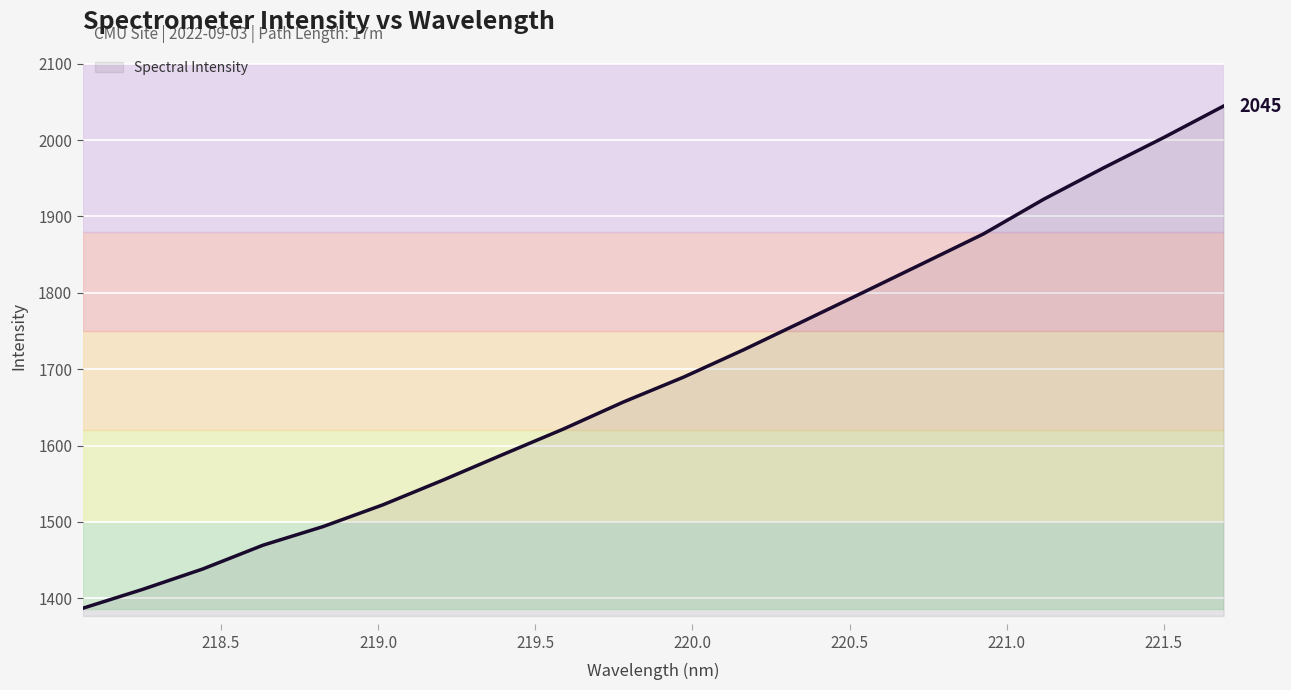

What is the difference between the maximum and minimum values?

657.7